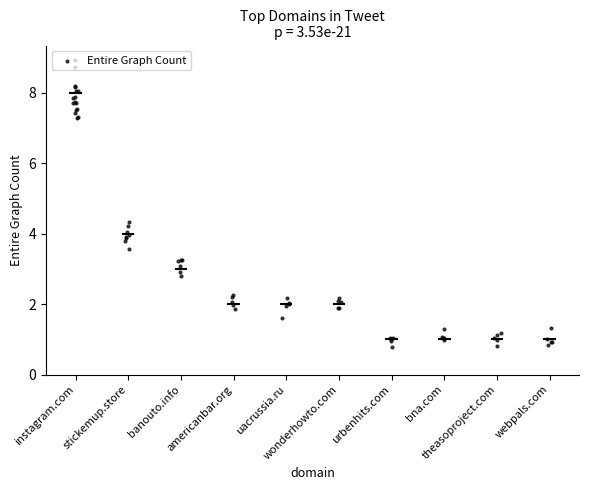

What is the ratio of the value at banouto.info to the value at americanbar.org?

1.5